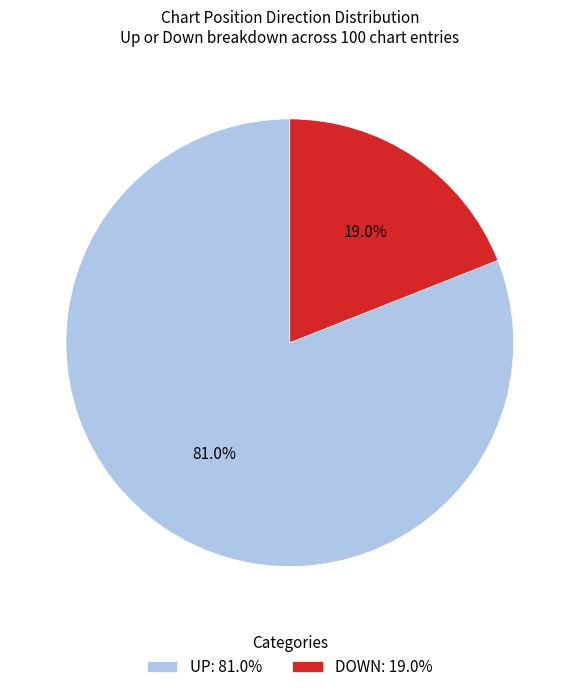

How many segments does this pie chart have?

2